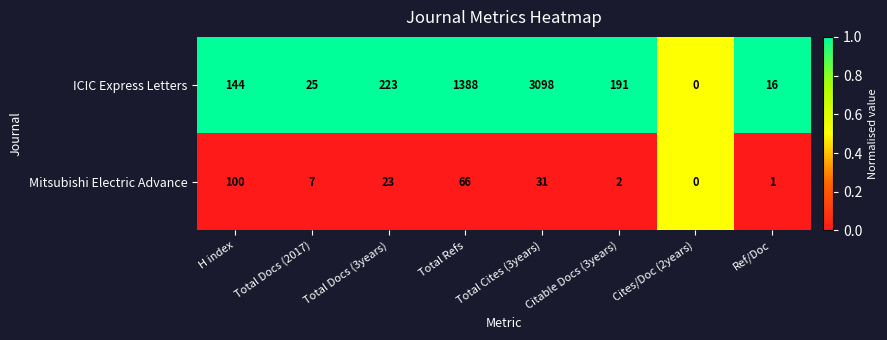

List the series in order of their peak value, highest first.

ICIC Express Letters, Mitsubishi Electric Advance